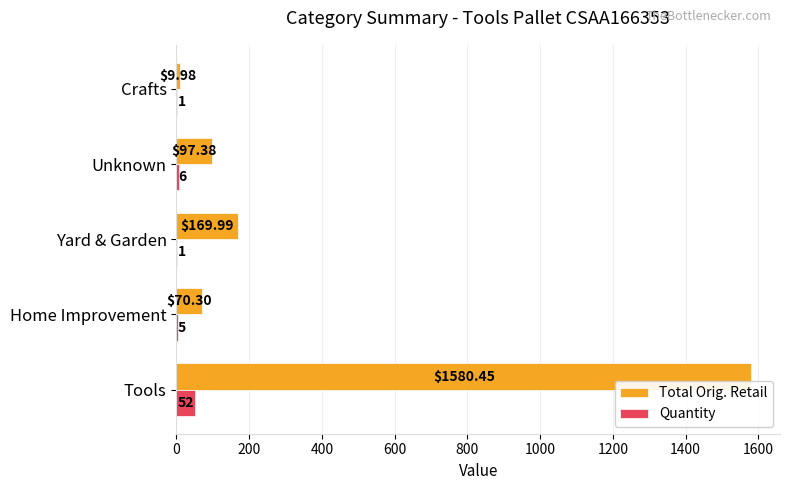

Between Tools and Yard & Garden, which series saw the biggest shift?

Total Orig. Retail